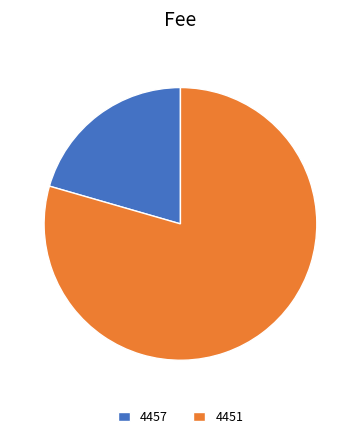

Does 4451 represent more than half of the total?

Yes